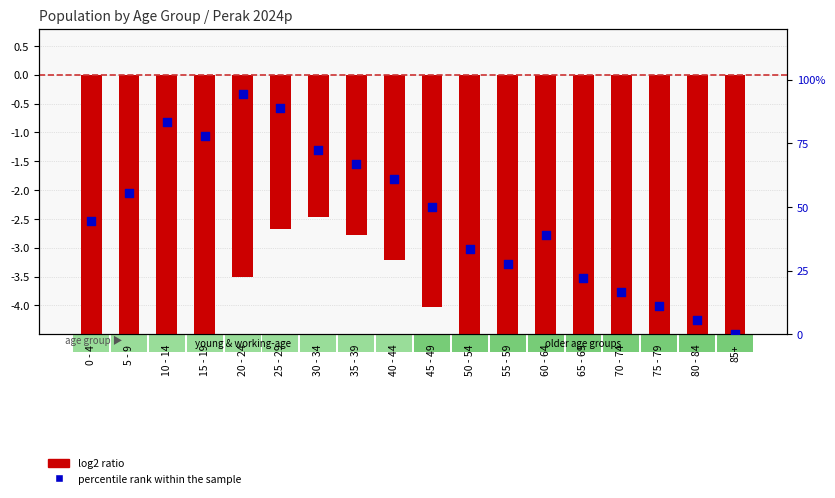

Which series reaches the minimum Y coordinate?

log2 ratio